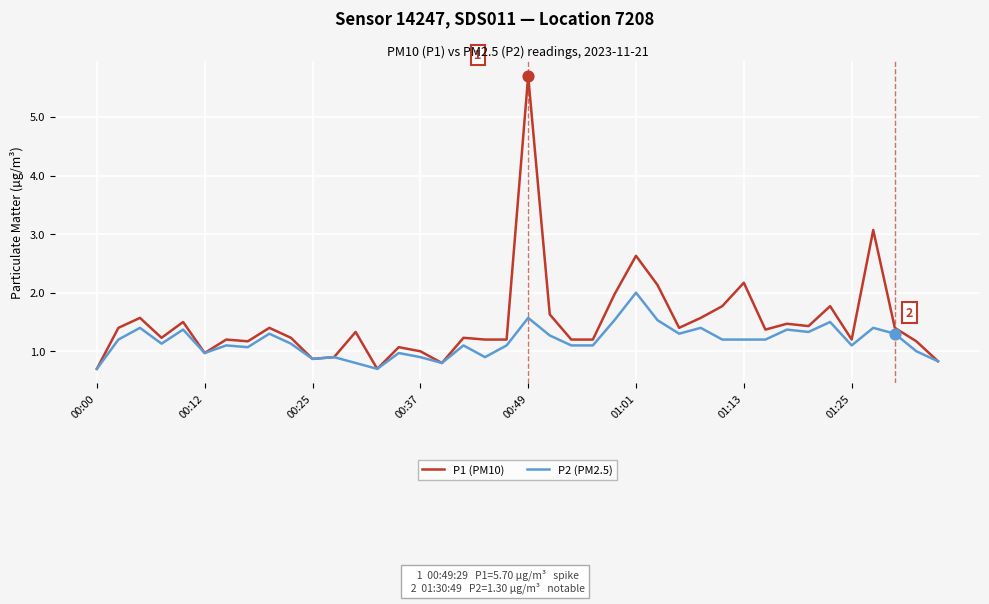

Which series has the widest spread of values?

P1 (PM10)